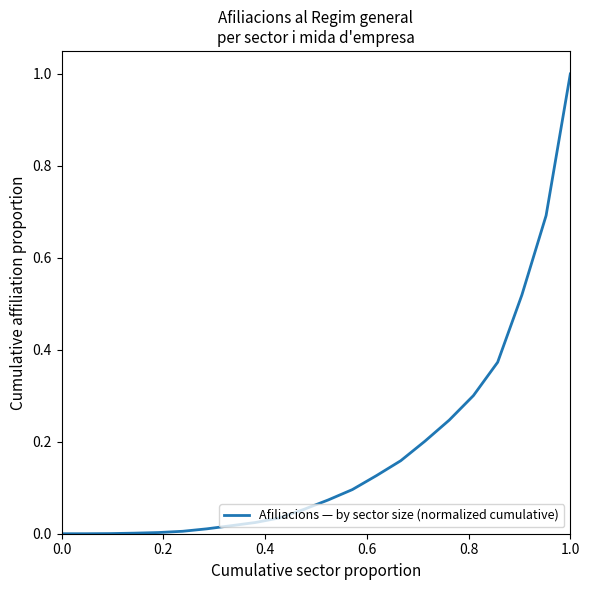

What is the greatest value displayed?

1.0